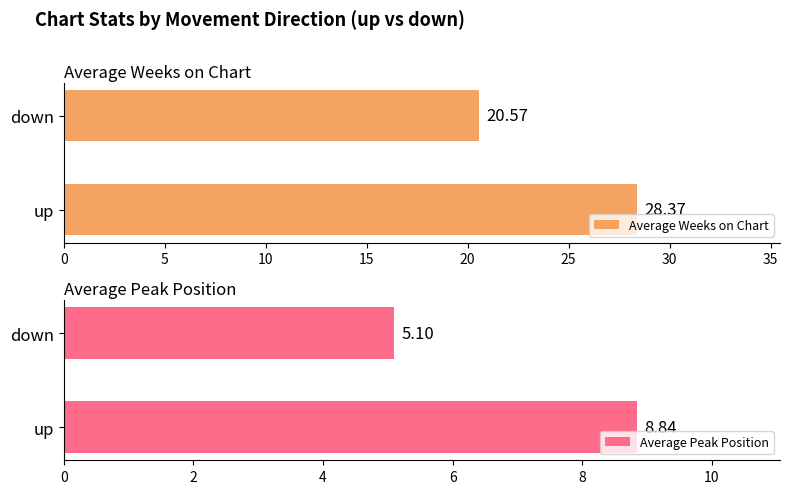

Count the number of categories in the chart.

2